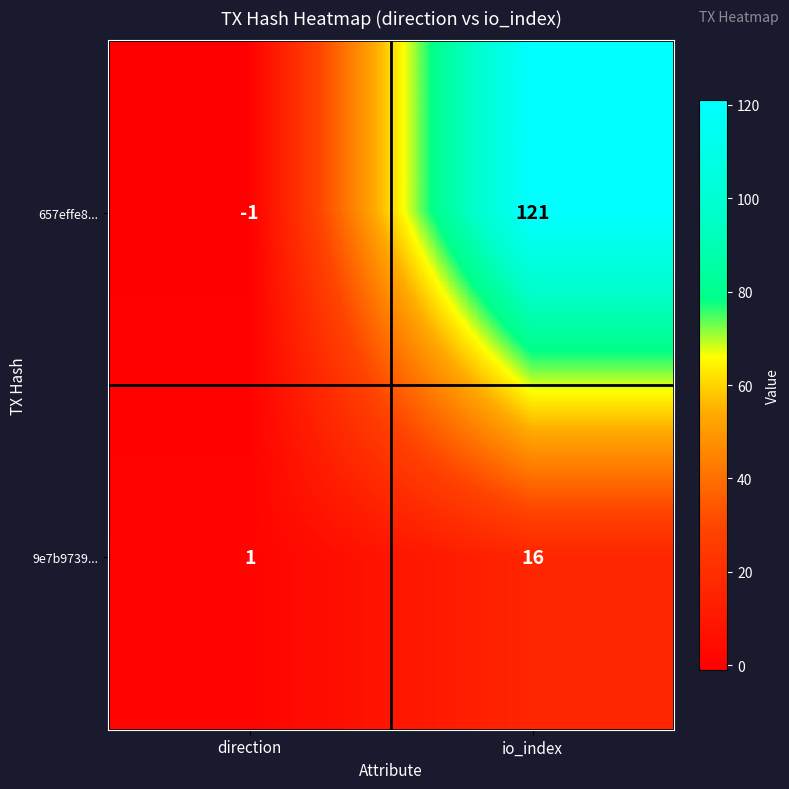

At which label is 9e7b9739... closest to 8?

direction